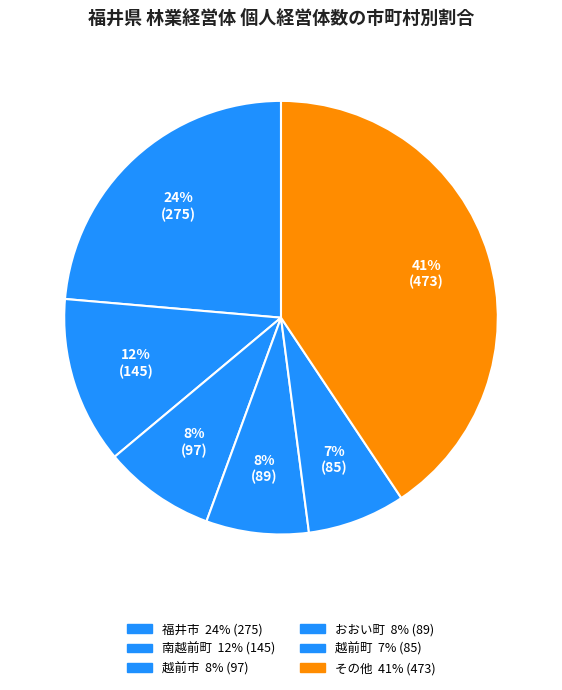

Does any single category account for the majority?

No